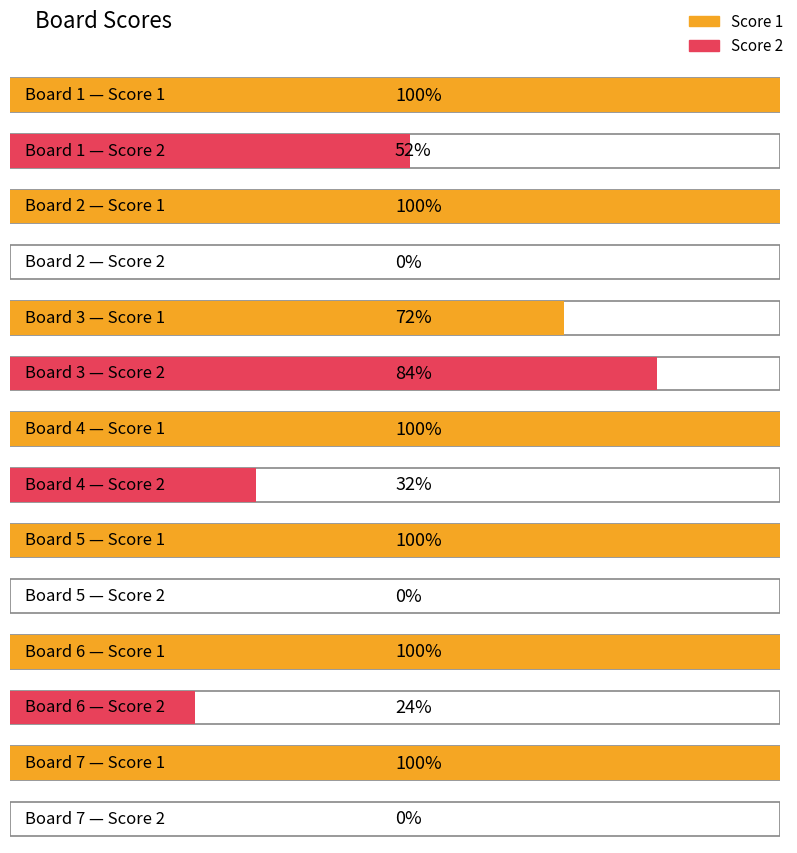

How many data points in Score 2 are less than 6?

3